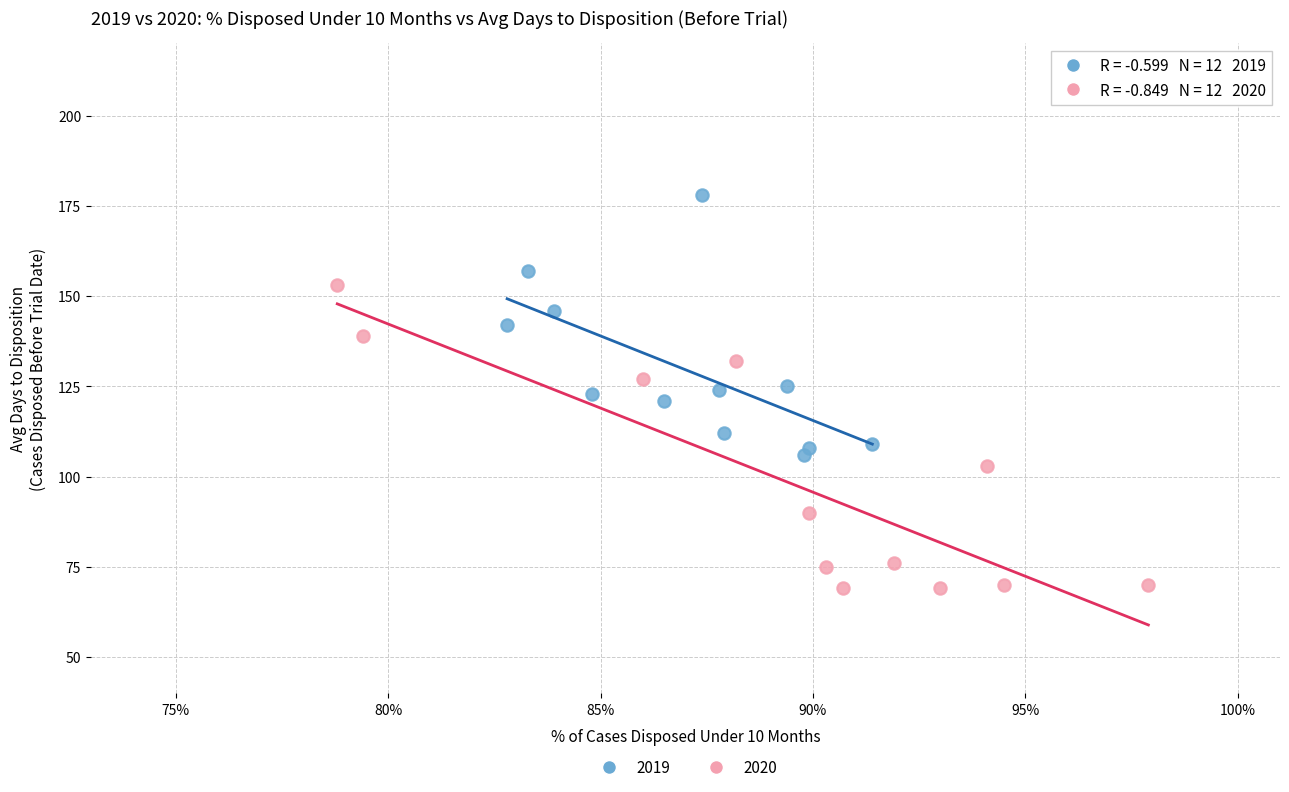

Which series has the widest spread of Y values?

2020